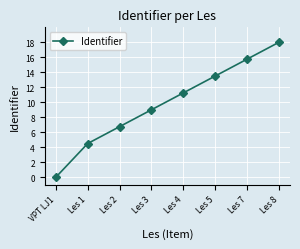

Is it true that the value at VPT LJ1 is 10.6?

False